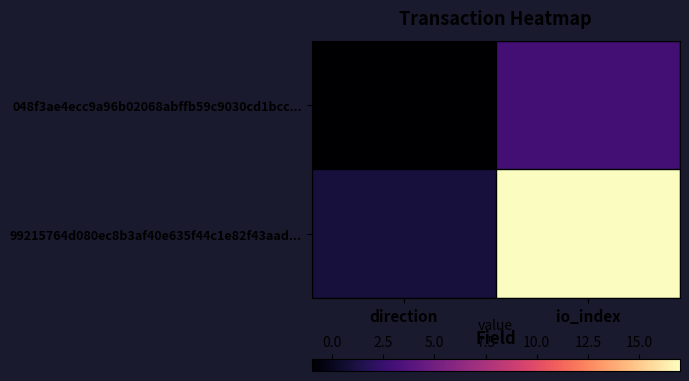

What is the smallest value displayed?

-1